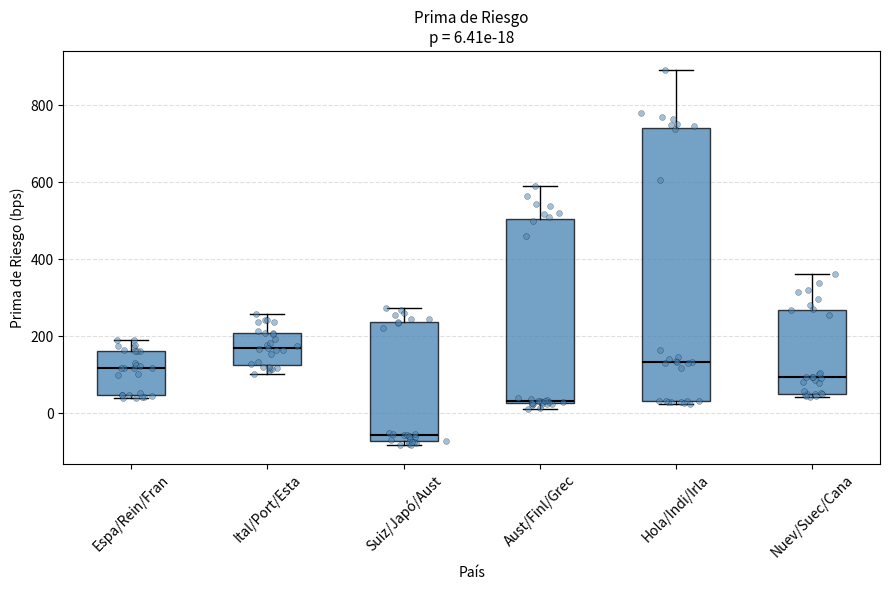

Which box has the lowest median line?

Suiz/Japó/Aust